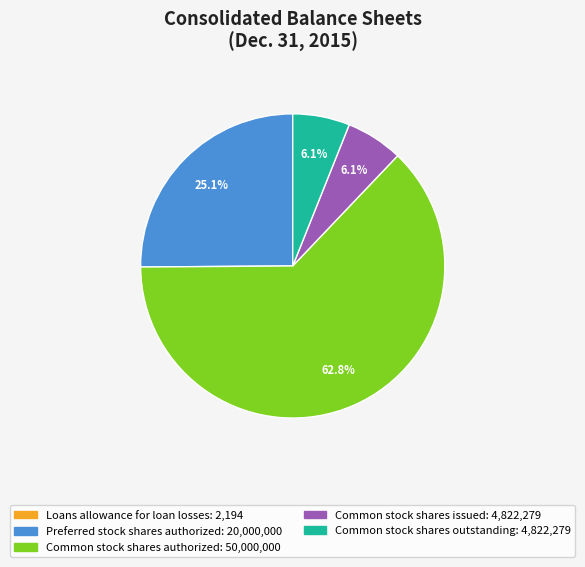

What is the majority slice?

Common stock shares authorized